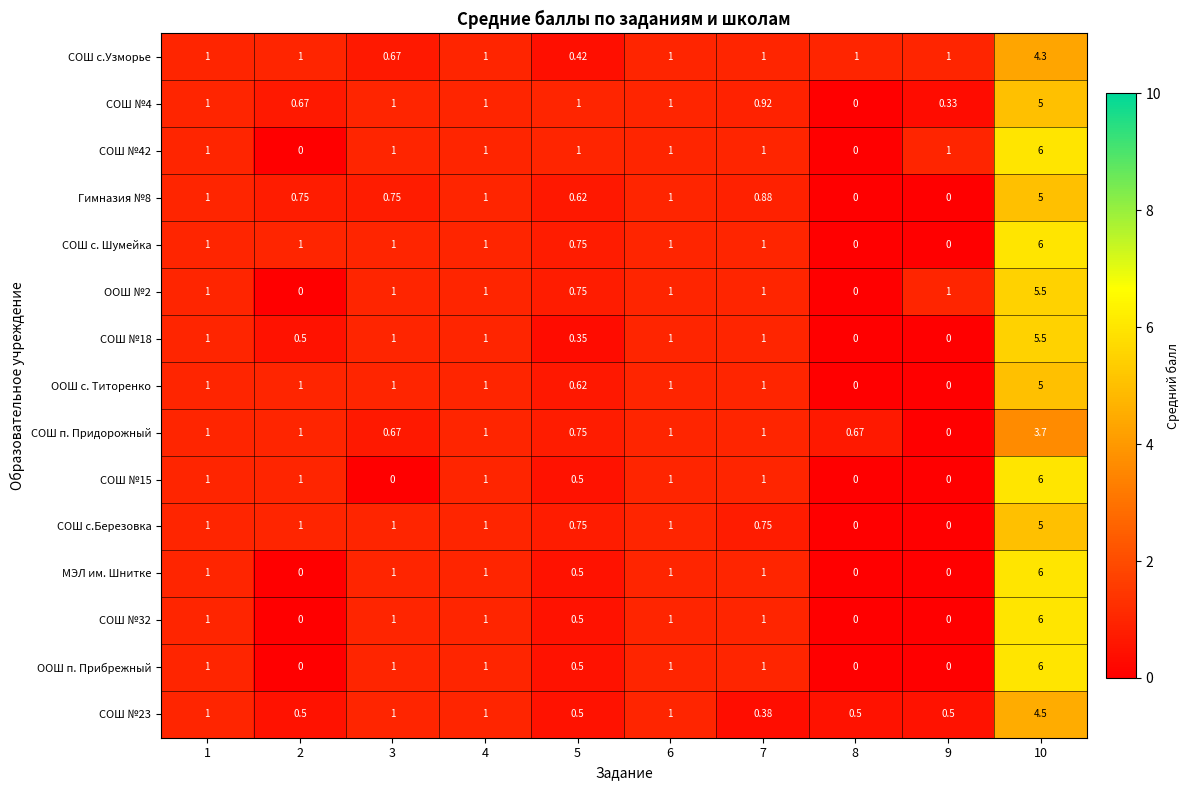

Is the value of СОШ №23 at 8 greater than the value of СОШ №15 at 8?

Yes